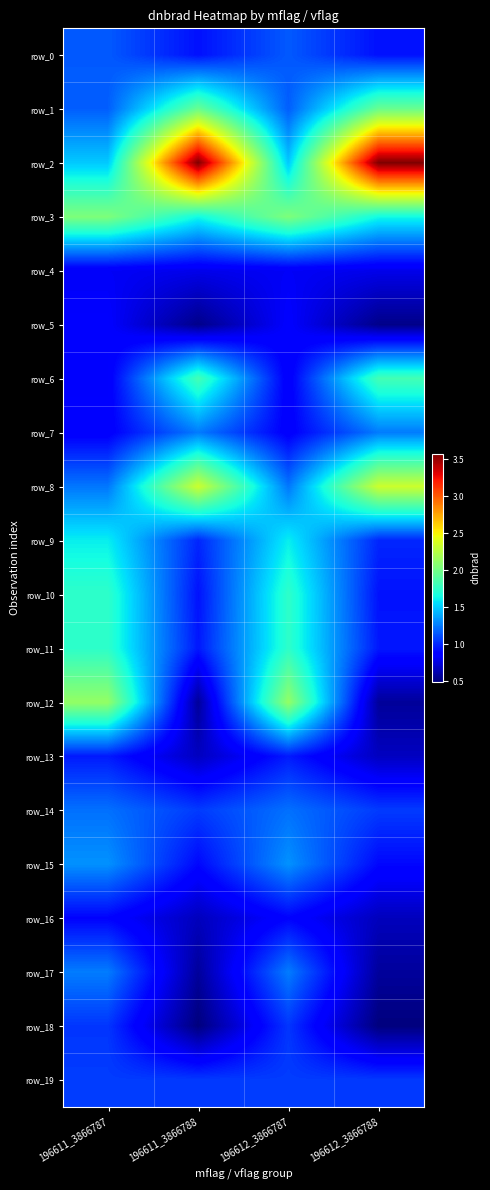

Is the value of row_19 at 196612_3866787 greater than the value of row_4 at 196612_3866787?

Yes